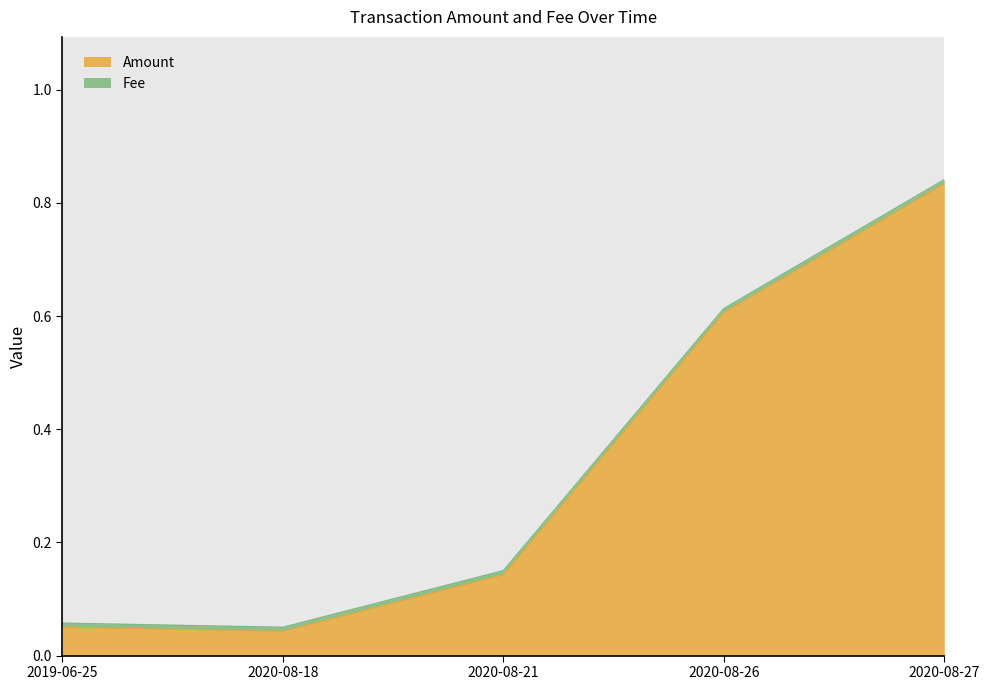

At which category does the chart reach its peak across all series?

2020-08-27